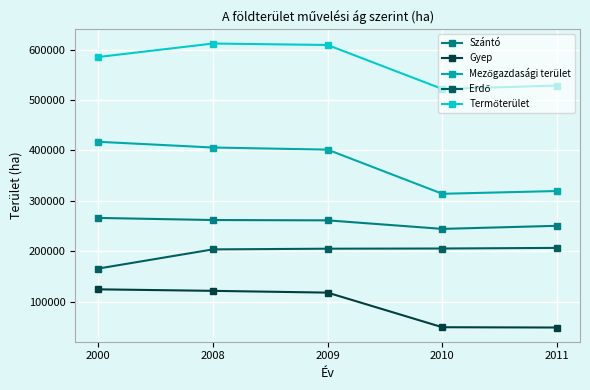

Count the number of data series in this chart.

5